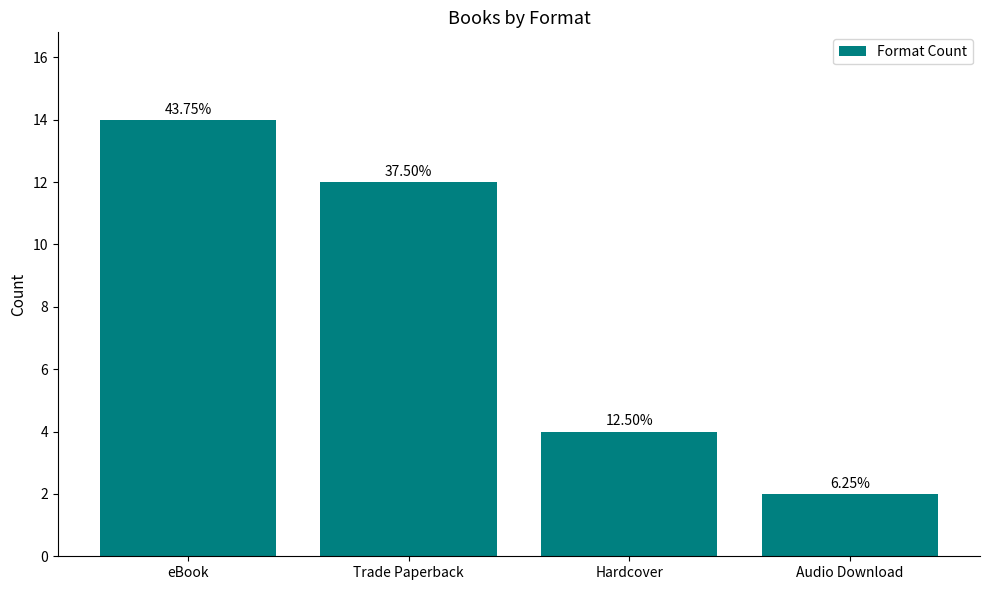

What position from the left is Trade Paperback?

2